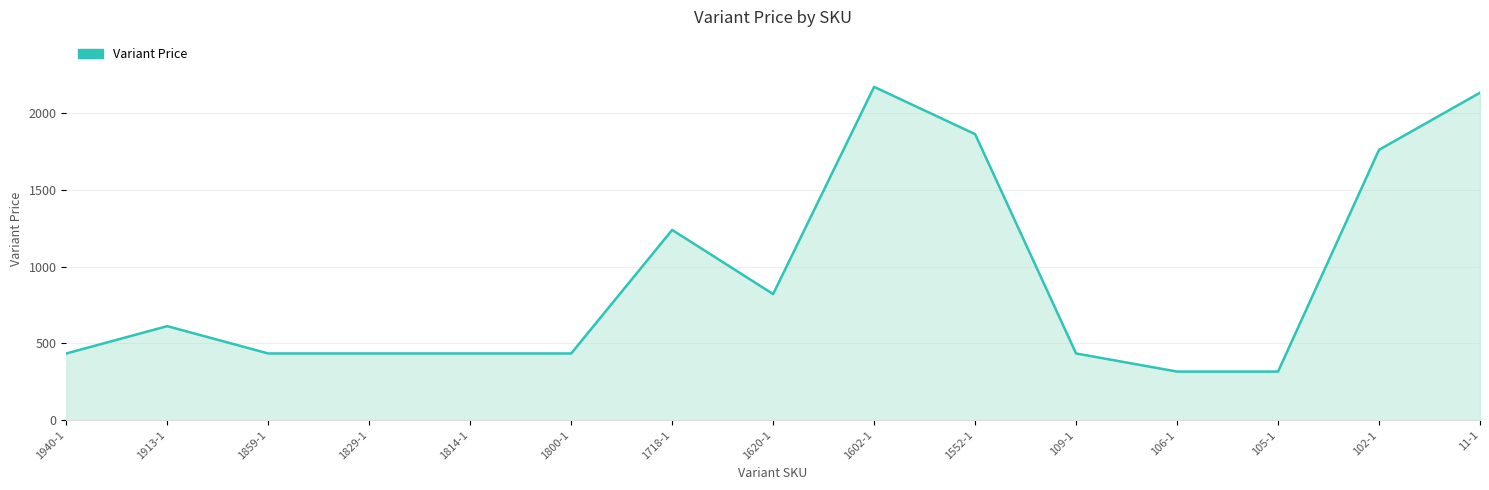

What is the label of the 1st point from the right?

11-1